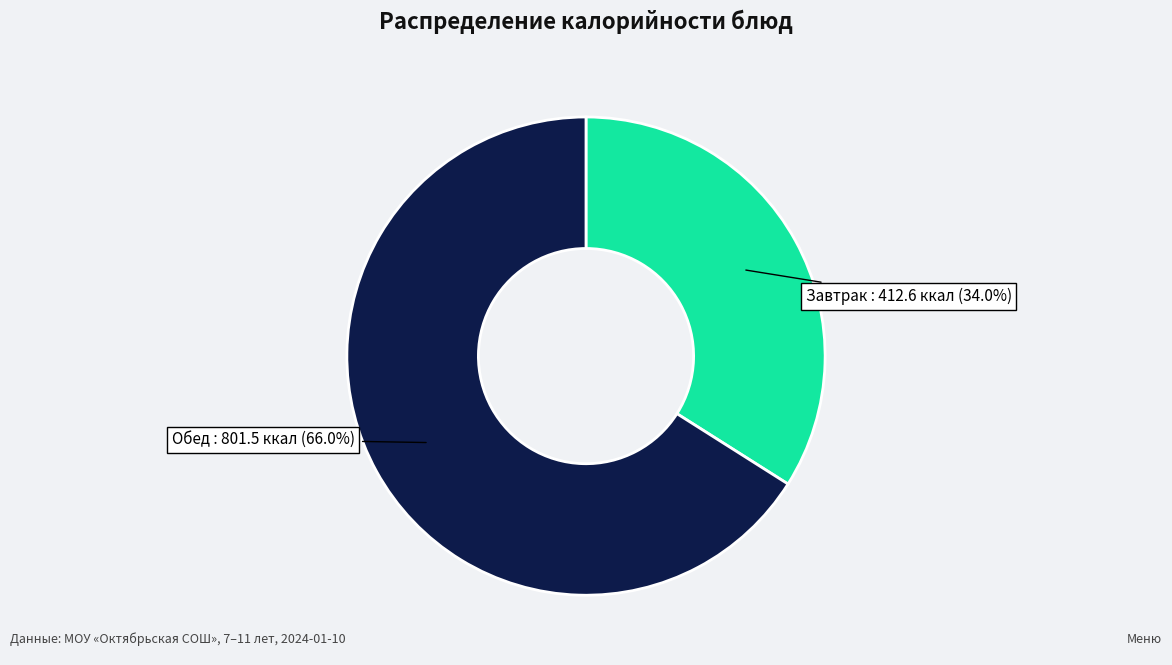

Does any single category account for the majority?

Yes